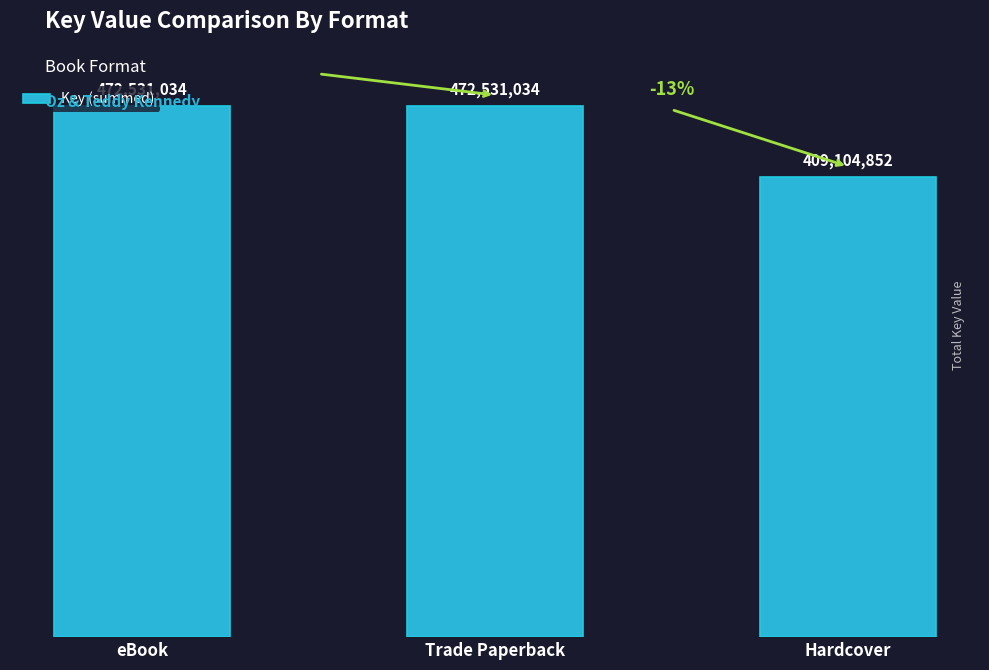

What is the label of the 3rd bar from the right?

eBook